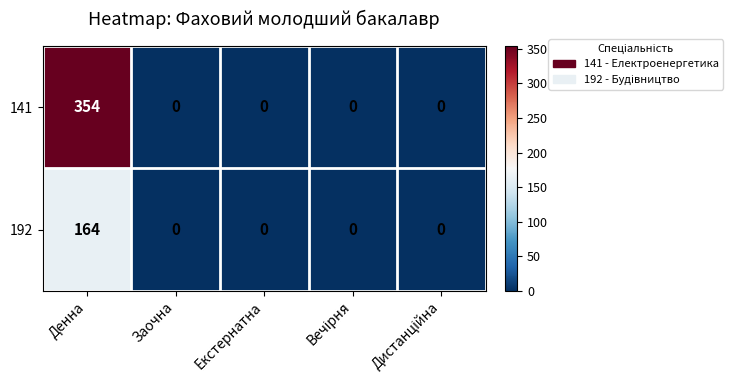

The value of 192 at Заочна is 92. True or false?

False